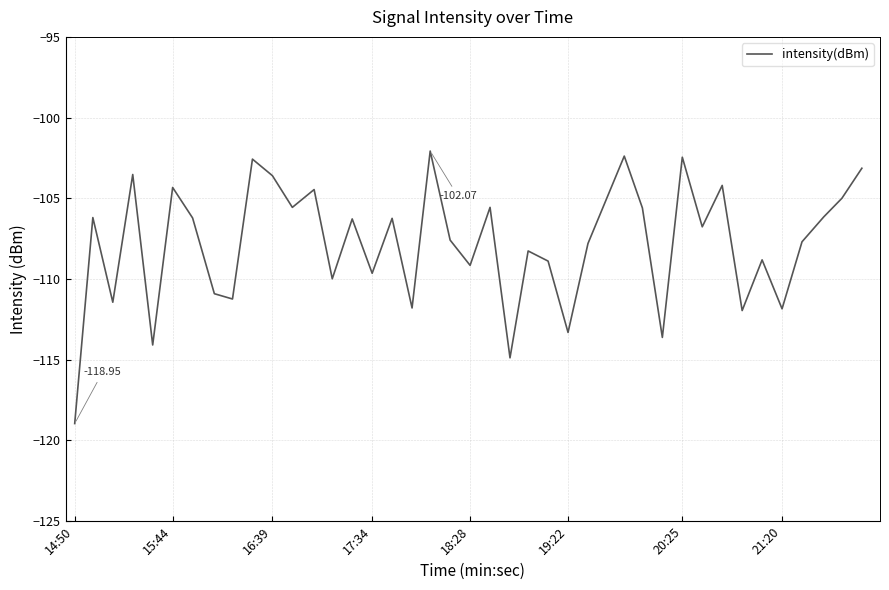

What is the difference between the maximum and minimum values?

16.9